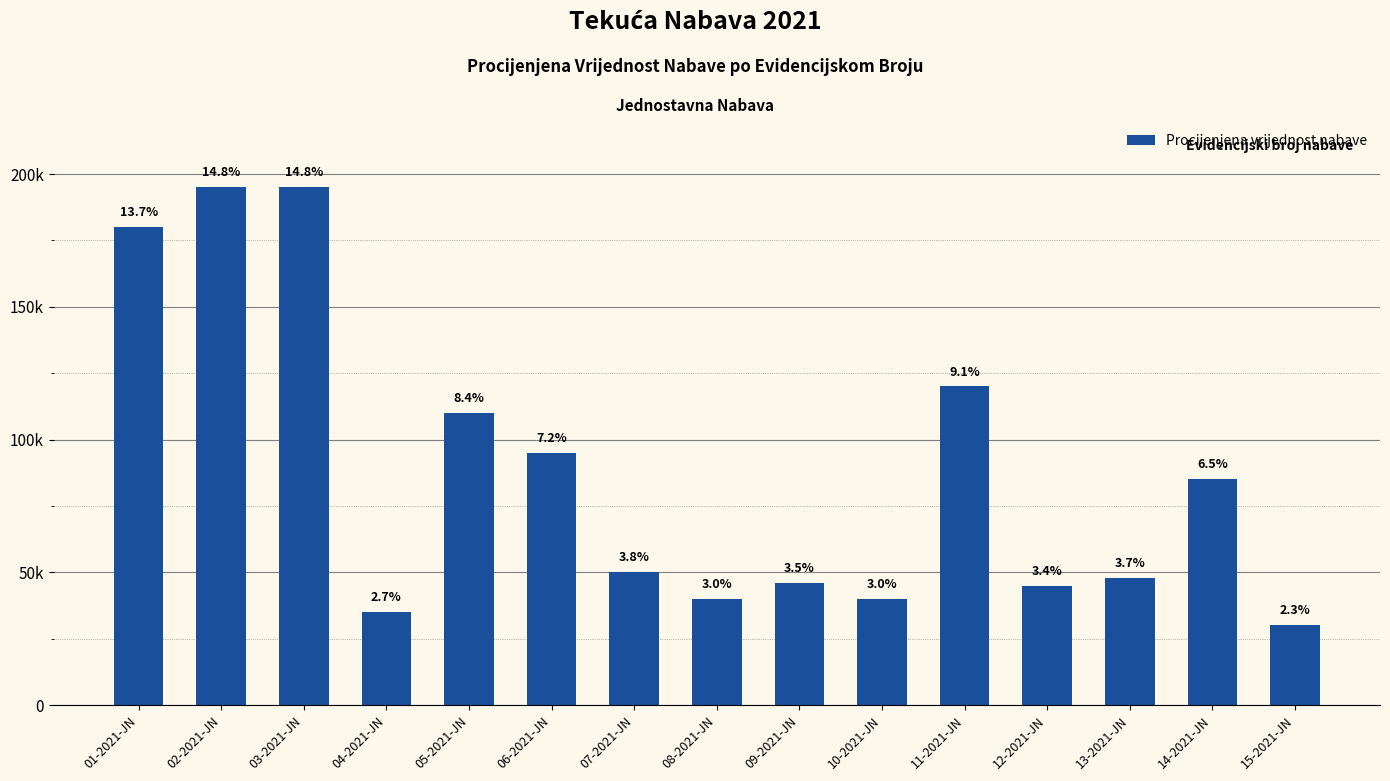

Rank the categories by value from highest to lowest.

02-2021-JN, 03-2021-JN, 01-2021-JN, 11-2021-JN, 05-2021-JN, 06-2021-JN, 14-2021-JN, 07-2021-JN, 13-2021-JN, 09-2021-JN, 12-2021-JN, 08-2021-JN, 10-2021-JN, 04-2021-JN, 15-2021-JN